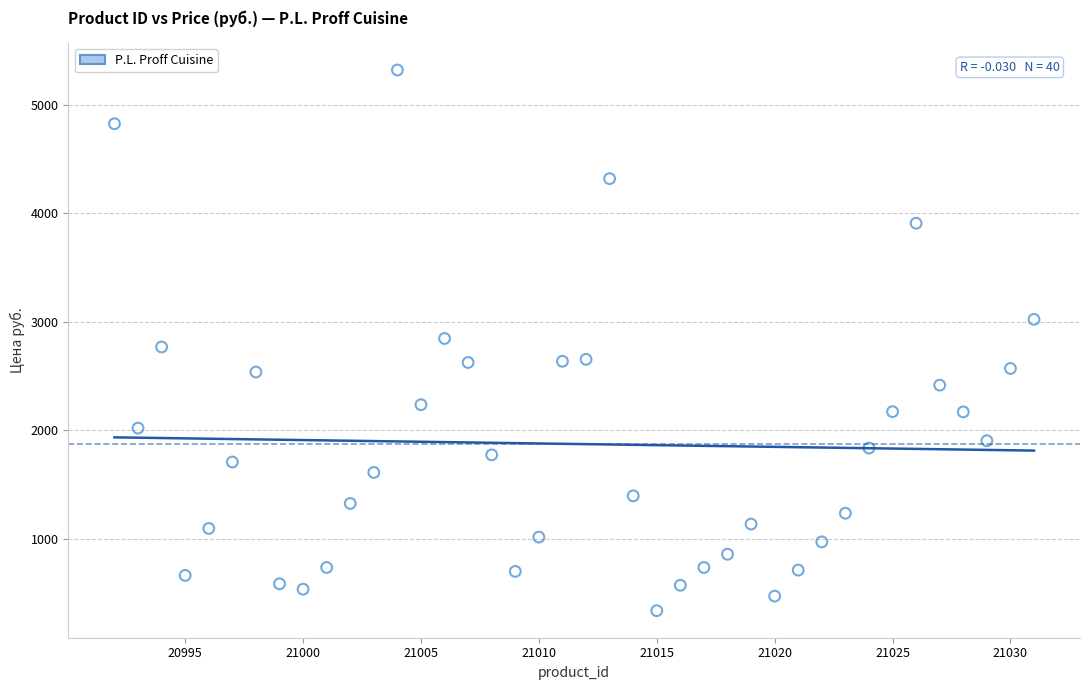

What is the range of X values (max minus min)?

39